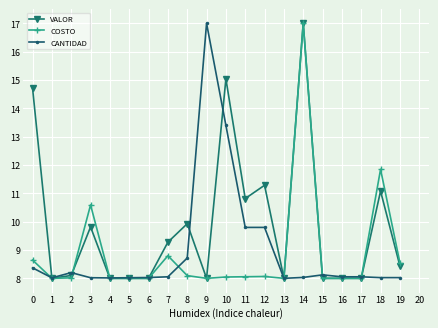

What is the value of the COSTO point at the 15th from the left?

17.0